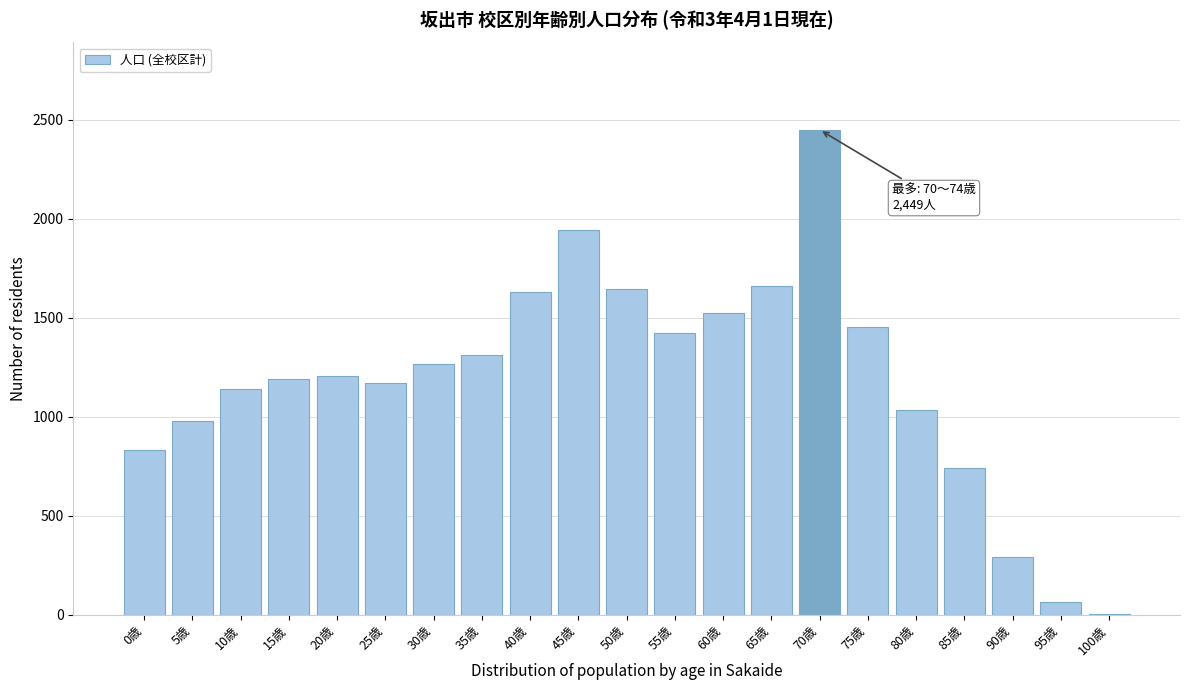

Reading right to left, list all the values displayed in this chart.

100歳=4	95歳=65	90歳=290	85歳=739	80歳=1033	75歳=1455	70歳=2449	65歳=1661	60歳=1526	55歳=1421	50歳=1644	45歳=1942	40歳=1629	35歳=1311	30歳=1267	25歳=1170	20歳=1206	15歳=1193	10歳=1141	5歳=981	0歳=832